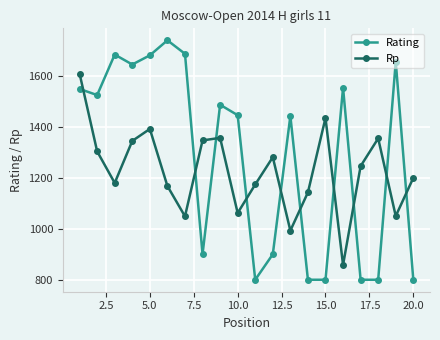

List the series in order of their peak value, lowest first.

Rp, Rating